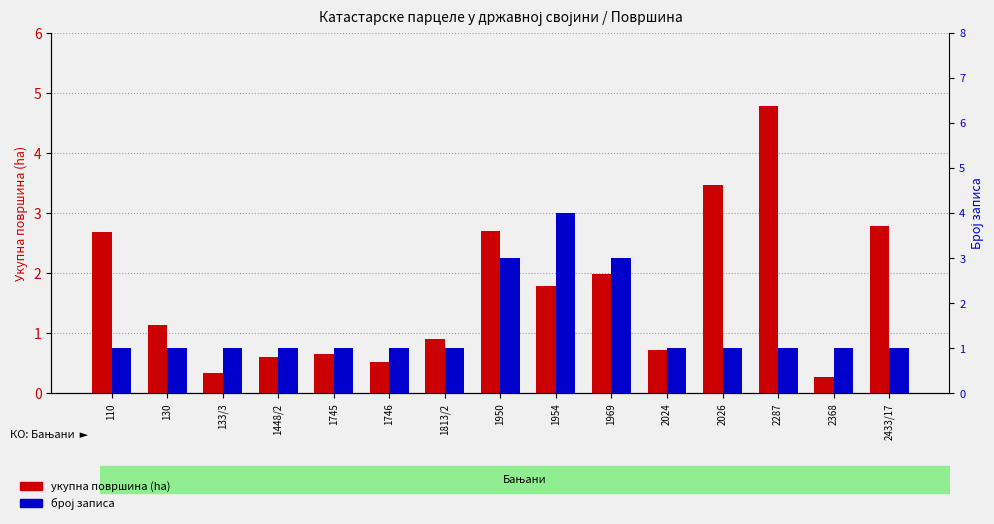

What is the value of the укупна површина bar at the 4th from the left?

0.6